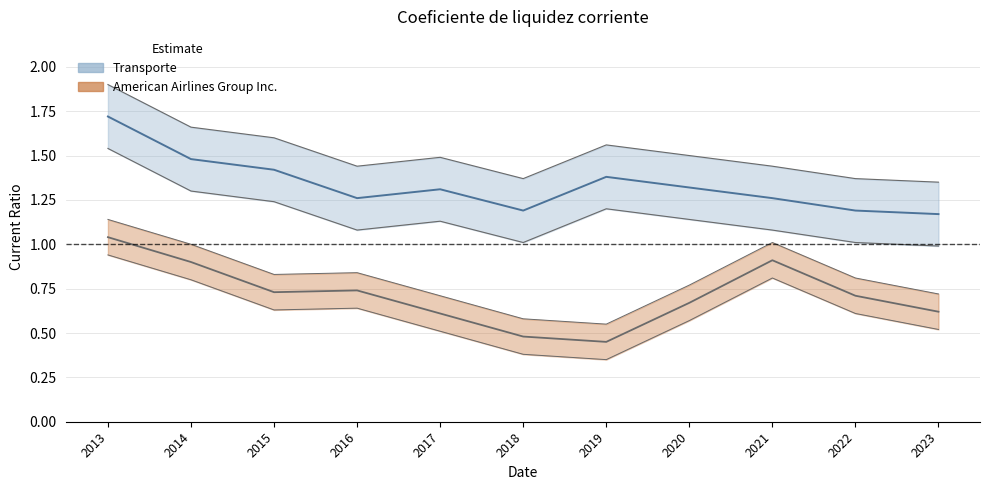

What is the highest value of the Transporte series?

1.7